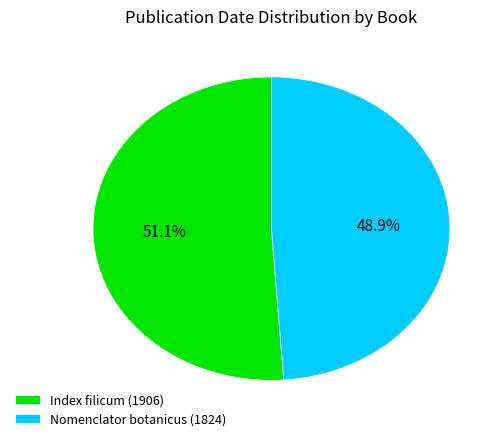

Which has a higher value, Index filicum (1906) or Nomenclator botanicus (1824)?

Index filicum (1906)